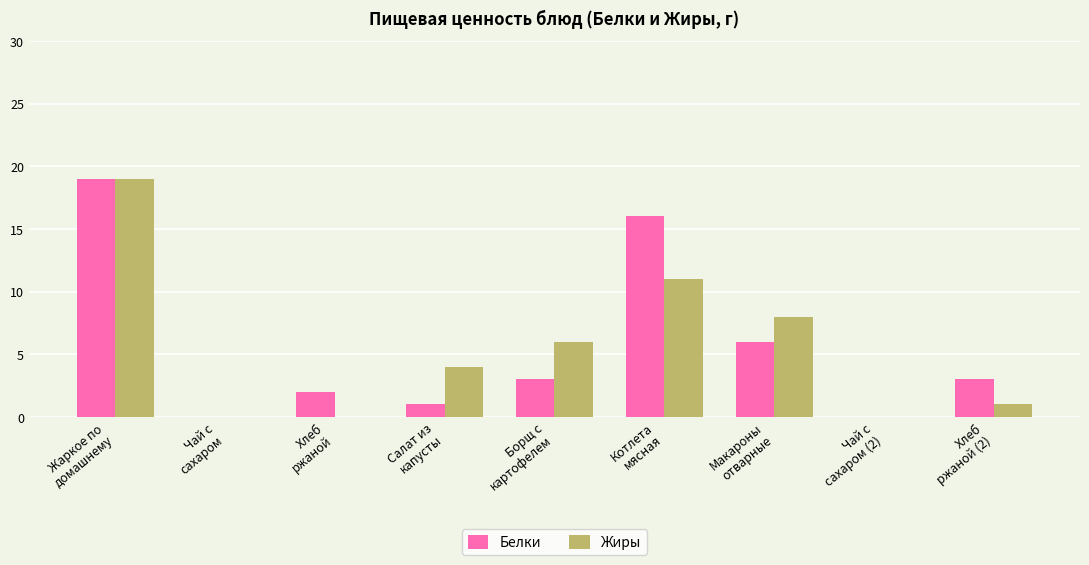

What is the sum of all Жиры values?

49